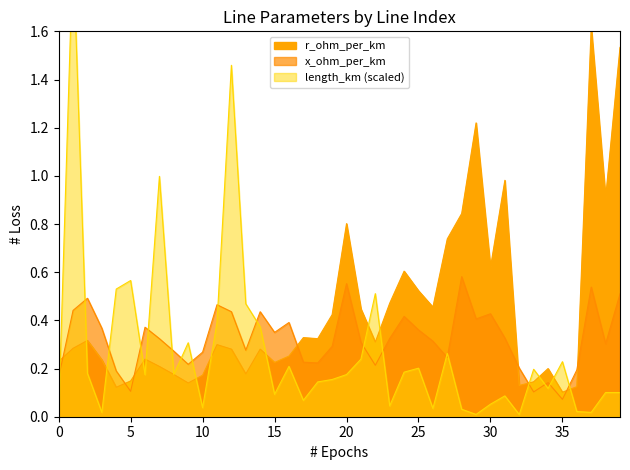

Which series has the largest total across all categories?

r_ohm_per_km